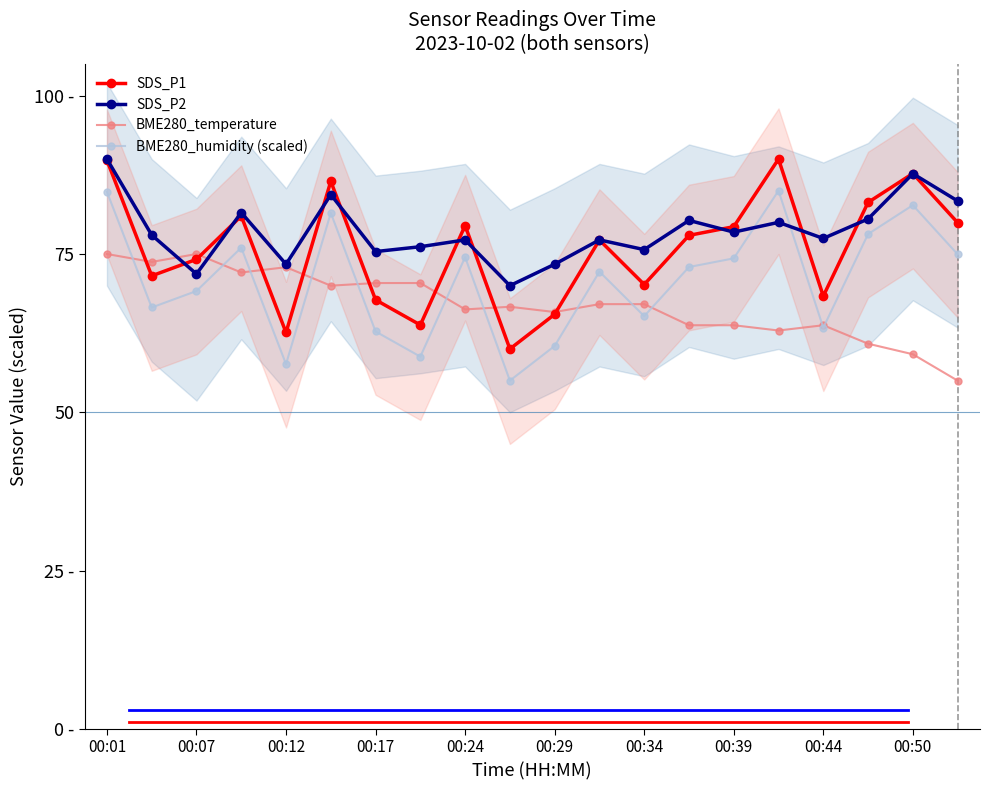

What are all the series names shown in the legend?

SDS_P1, SDS_P2, BME280_temperature, BME280_humidity (scaled)